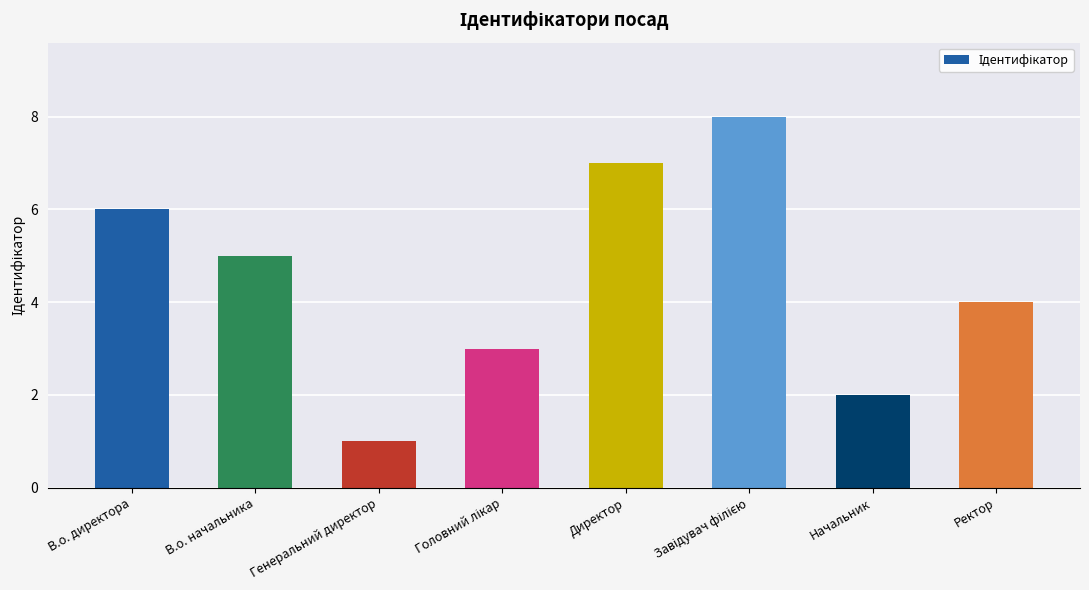

What value does the data have at В.о. начальника?

5